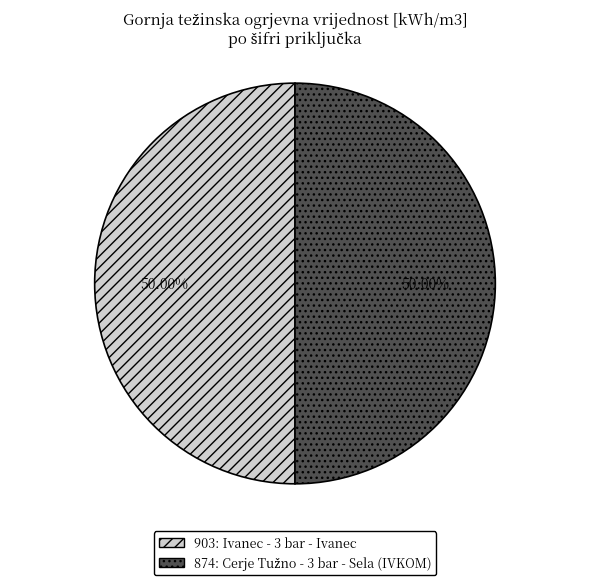

What is the ratio of the value at 874 to the value at 903?

1.0